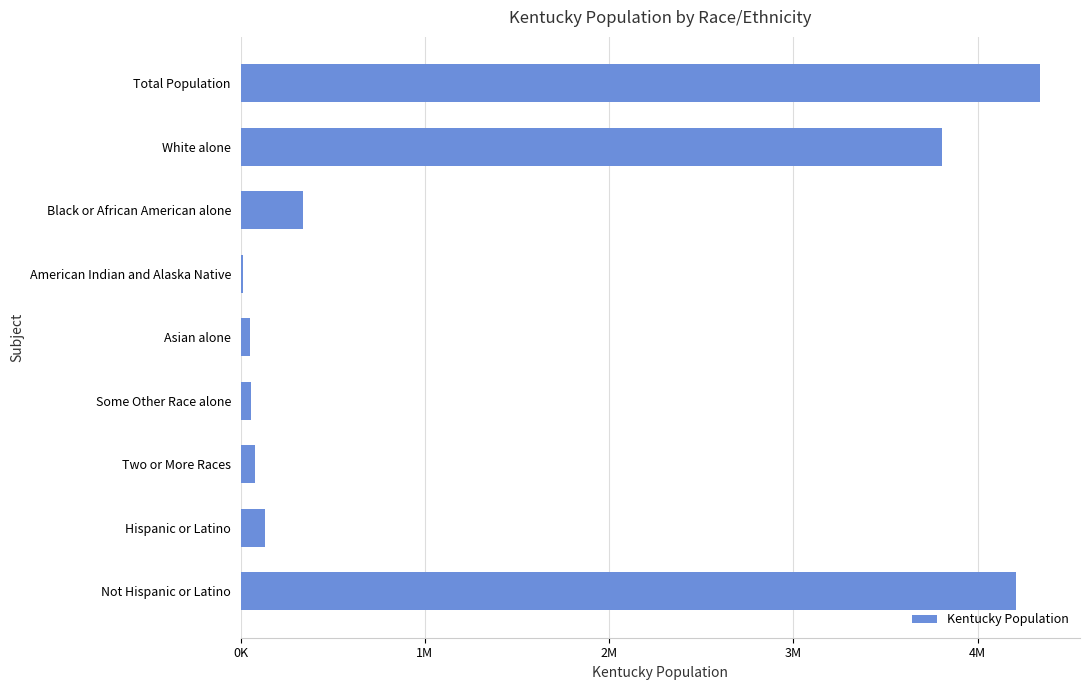

What is the minimum value shown in the chart?

10120